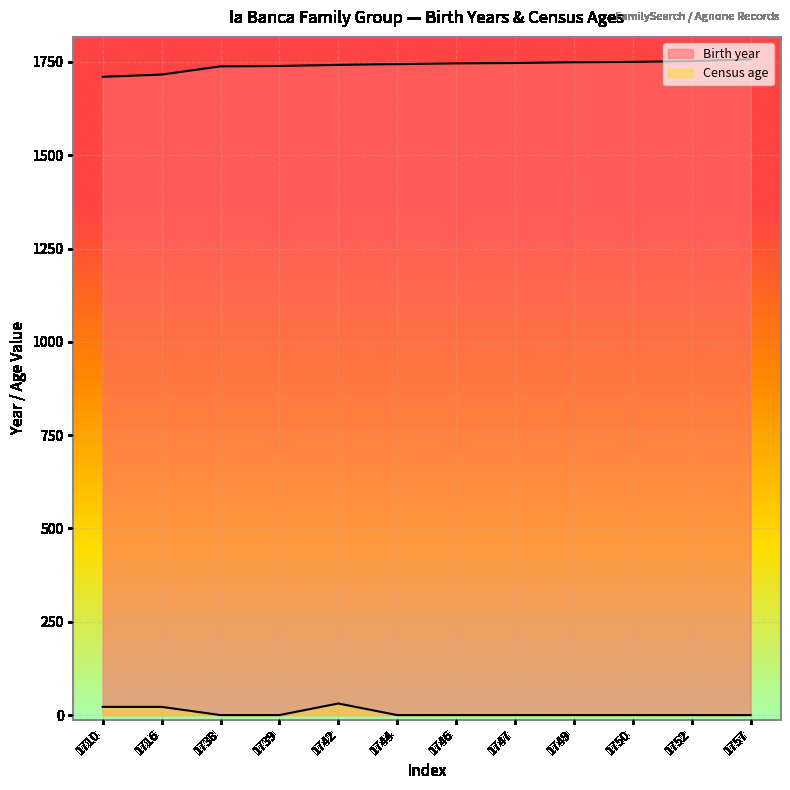

True or false: Birth year and Census age intersect in this chart.

False